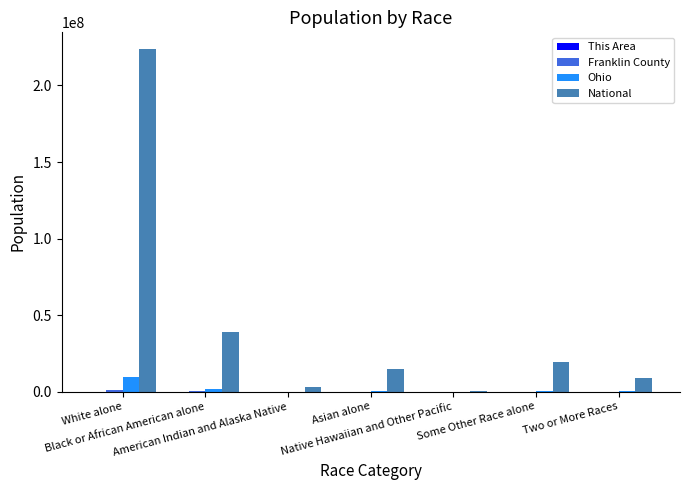

Which series has the largest total across all categories?

National